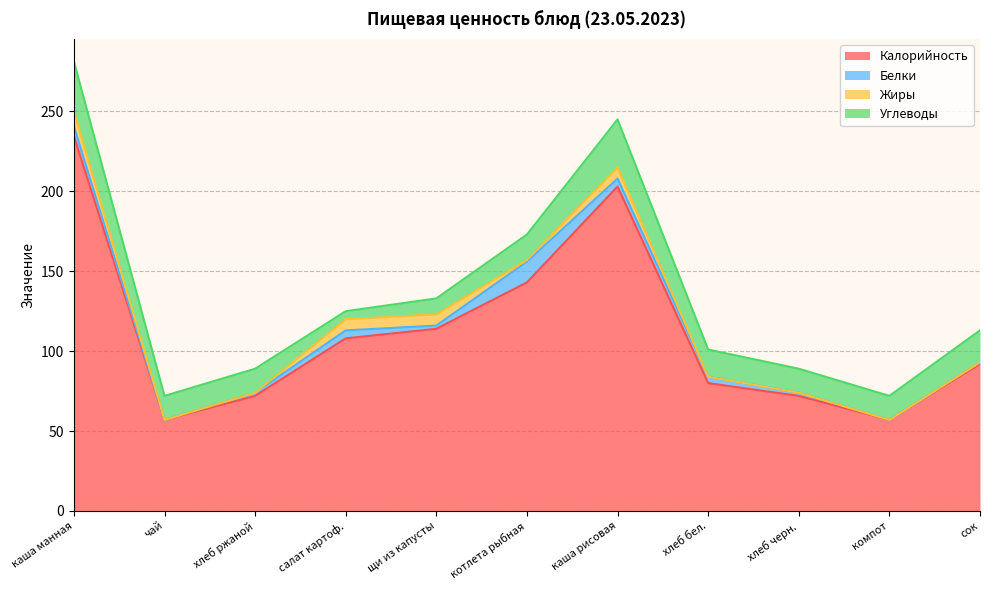

How many data points in Калорийность are above 92?

5